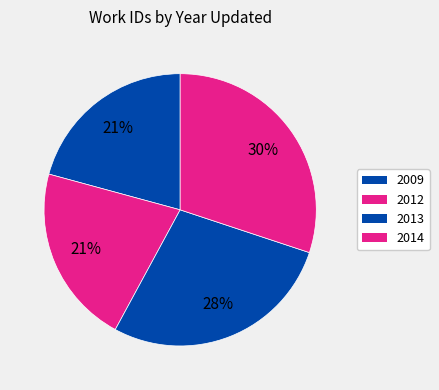

Which category has the smallest portion of the pie?

2009